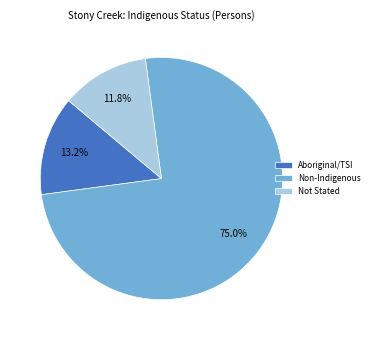

Which has a higher value, Non-Indigenous or Aboriginal/TSI?

Non-Indigenous